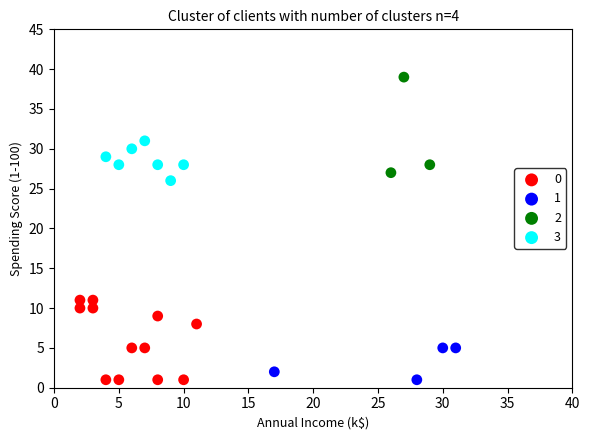

What are all the series names shown in the legend?

0, 1, 2, 3